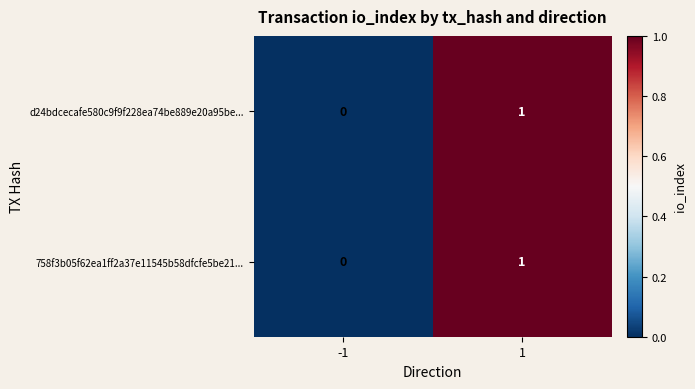

Is the value of 758f3b05f62ea1ff2a37e11545b58dfcfe5be21... at -1 greater than the value of d24bdcecafe580c9f9f228ea74be889e20a95be... at 1?

No